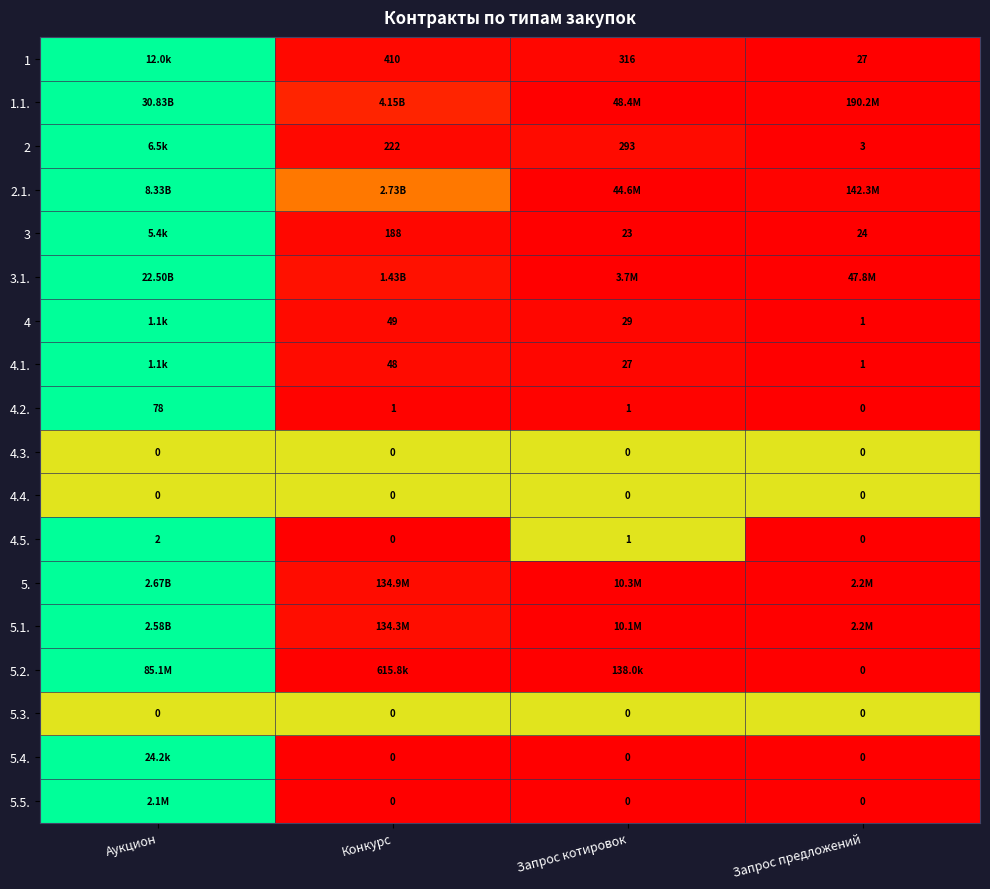

At which category is the sum across all series the highest?

Аукцион